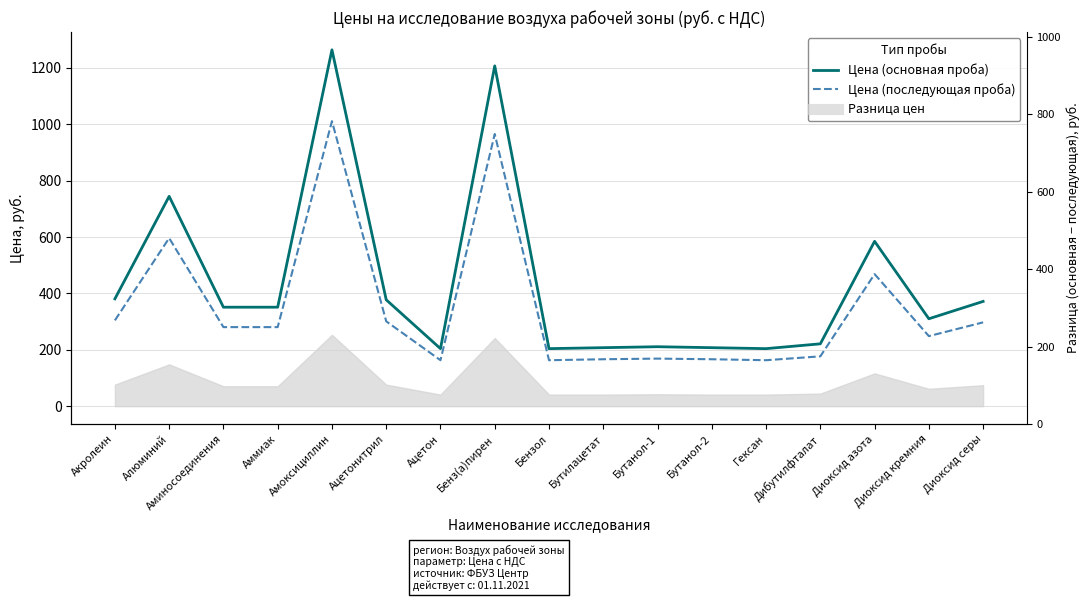

Is the value of Цена (последующая проба) at Бутанол-1 greater than the value of Цена (основная проба) at Бенз(а)пирен?

No